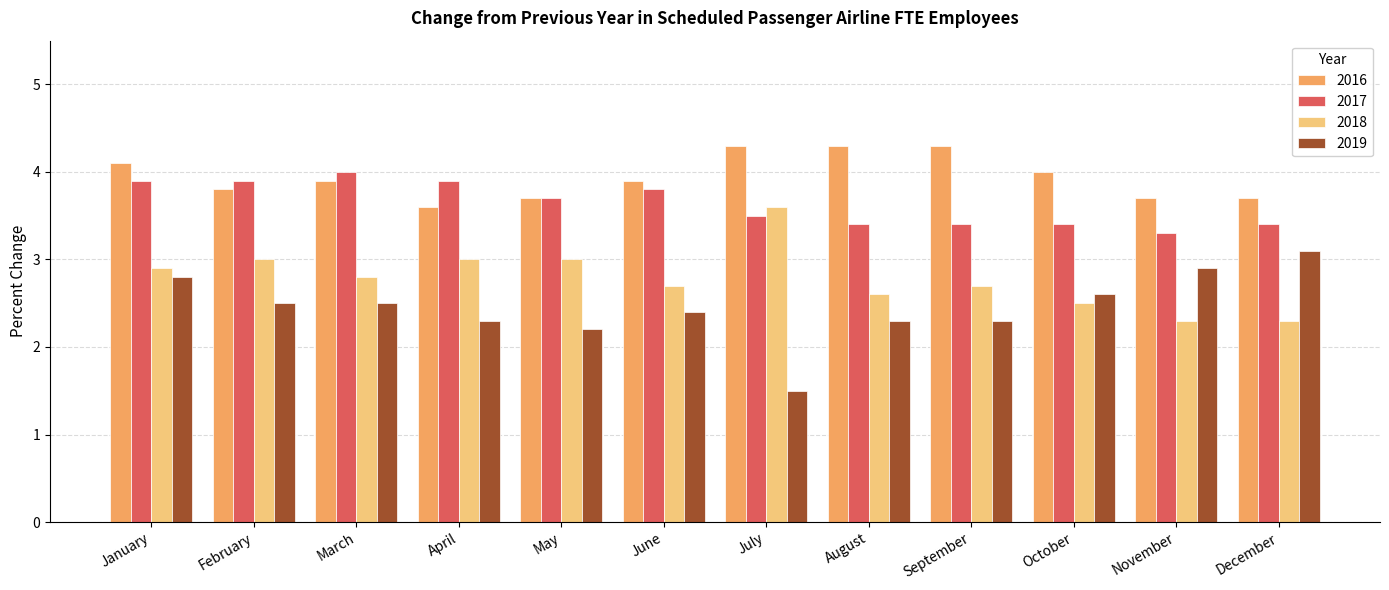

Which series has the largest total across all categories?

2016